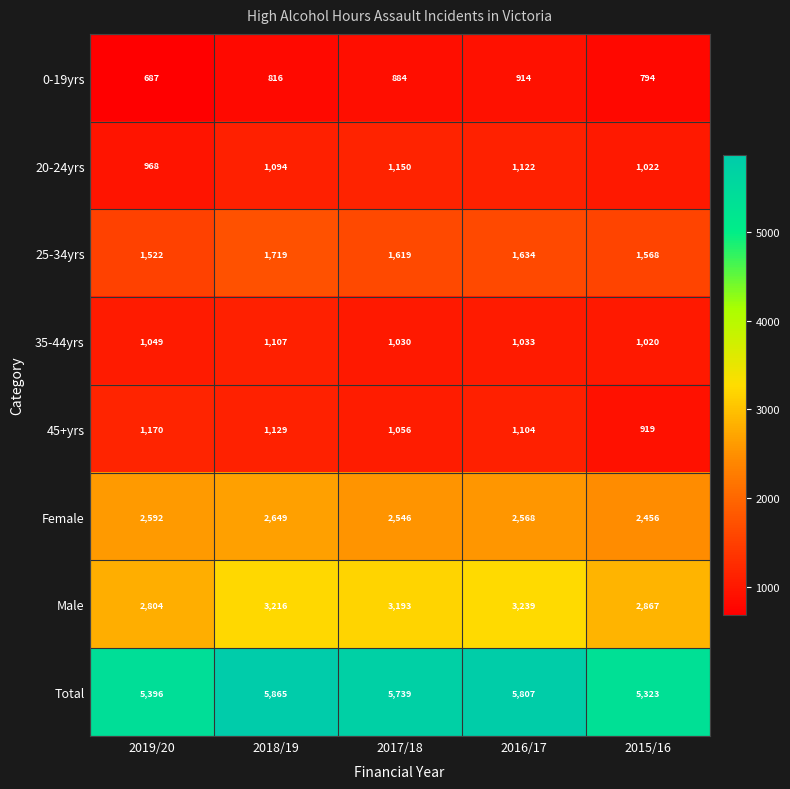

Count the number of categories in the chart.

5